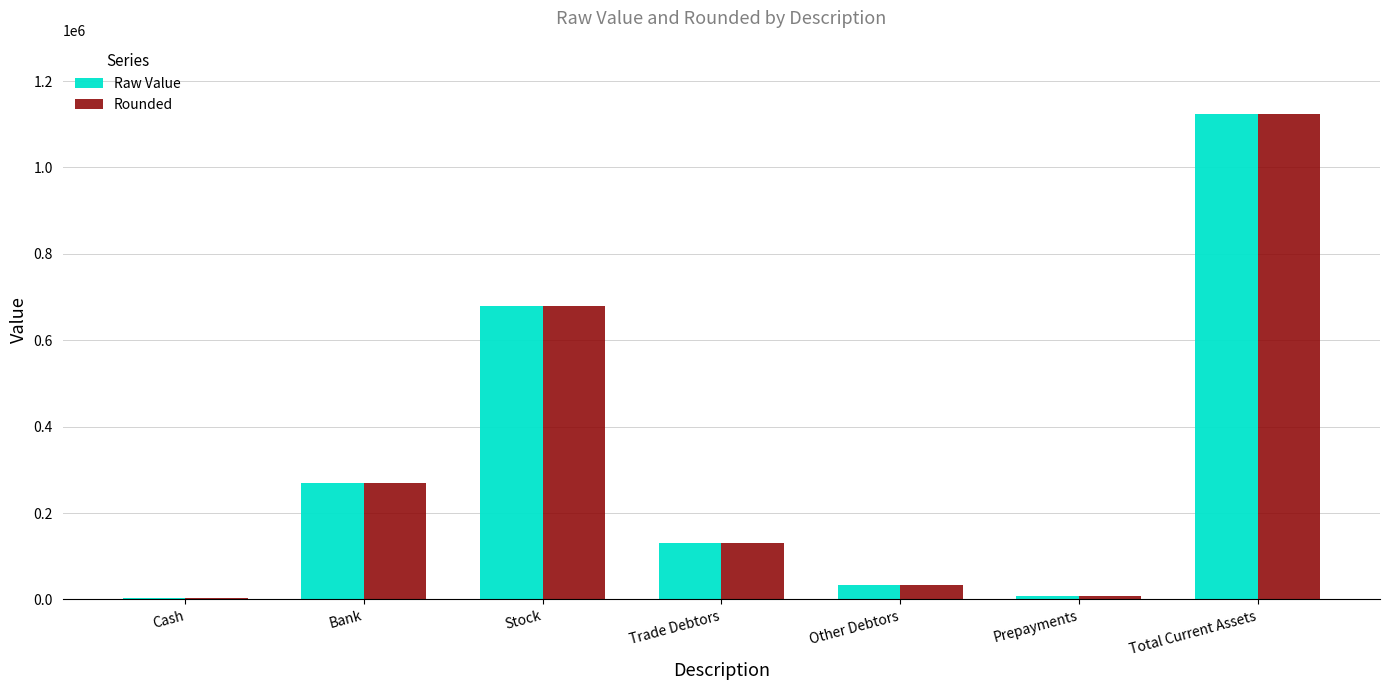

Are the bars grouped side by side (vs. stacked)?

Yes